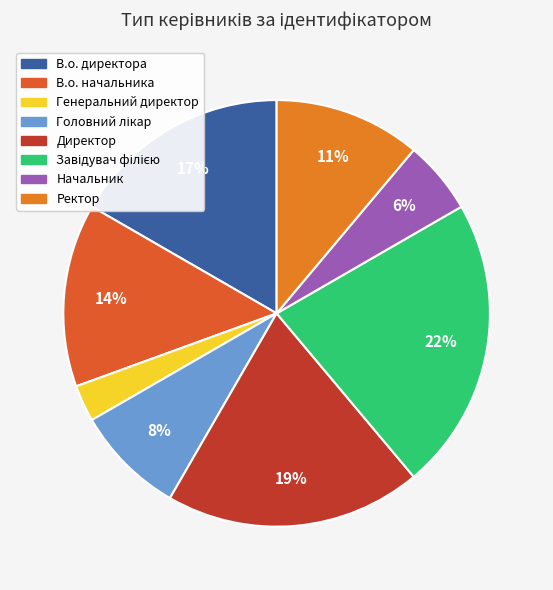

To the nearest percent, what percentage of the pie is В.о. начальника?

14%